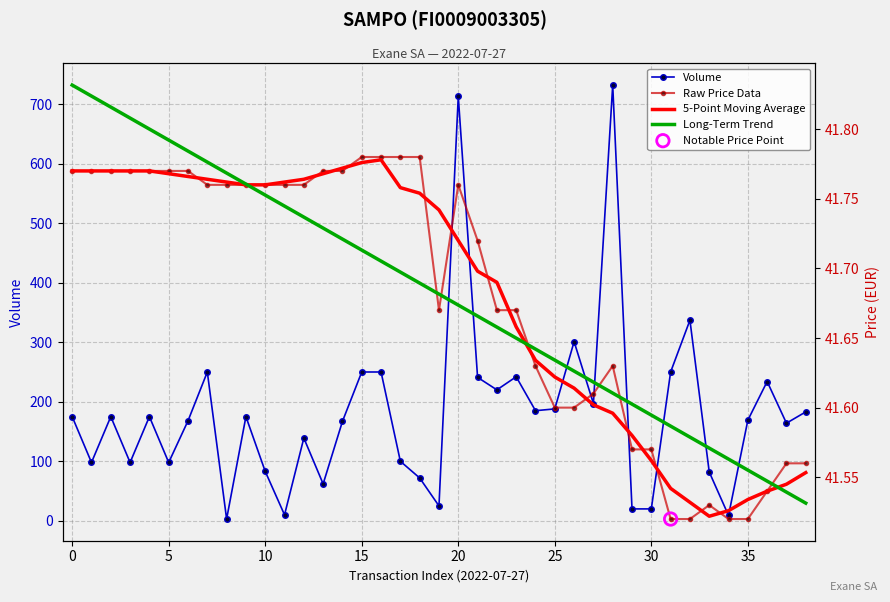

True or false: Volume has more than 0 interior local peaks.

True